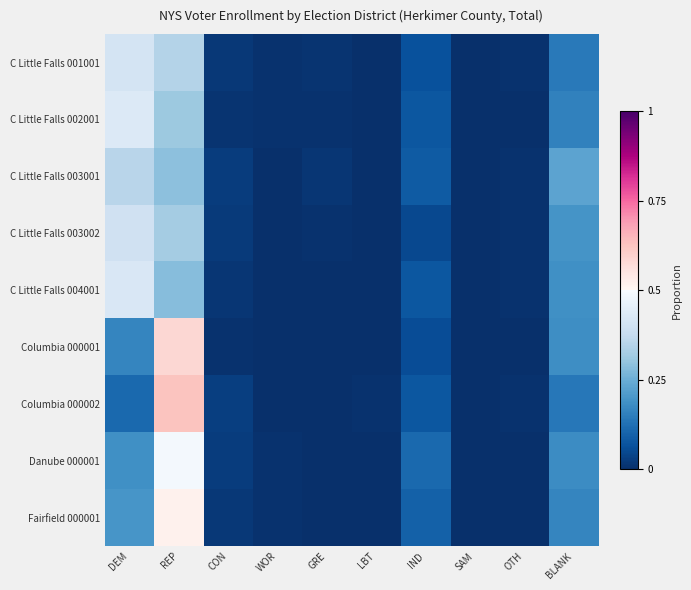

How many data points does each series have?

10